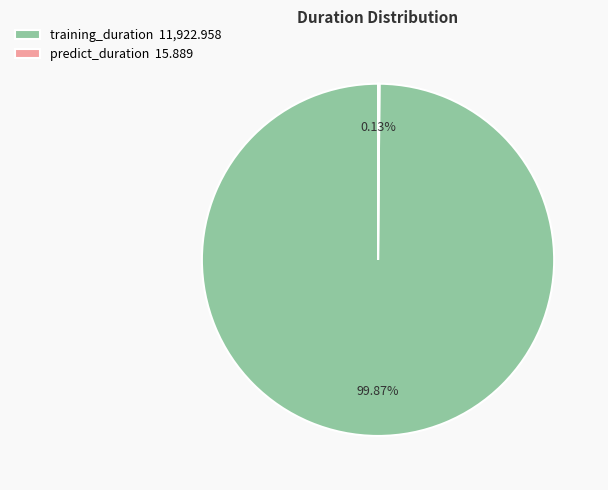

Does training_duration 11,922.958 represent more than half of the total?

Yes